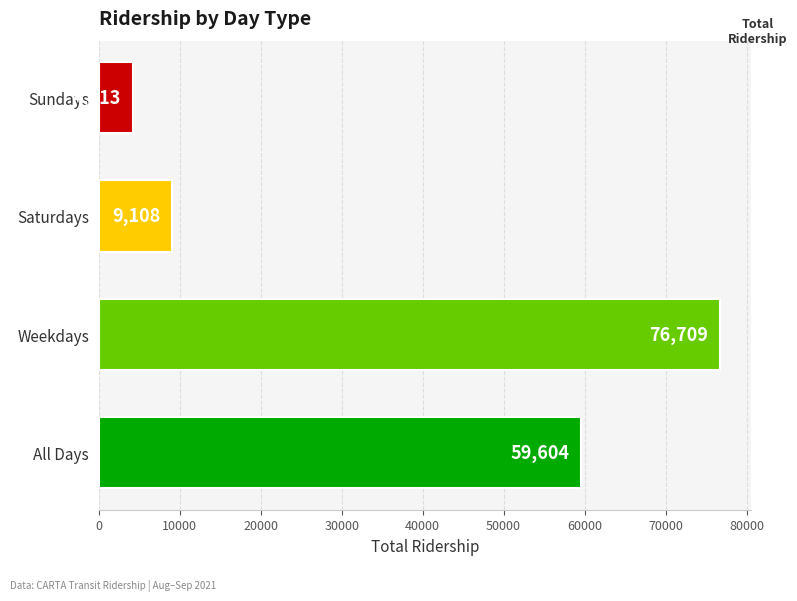

Where is the data nearest to the value 40461?

All Days